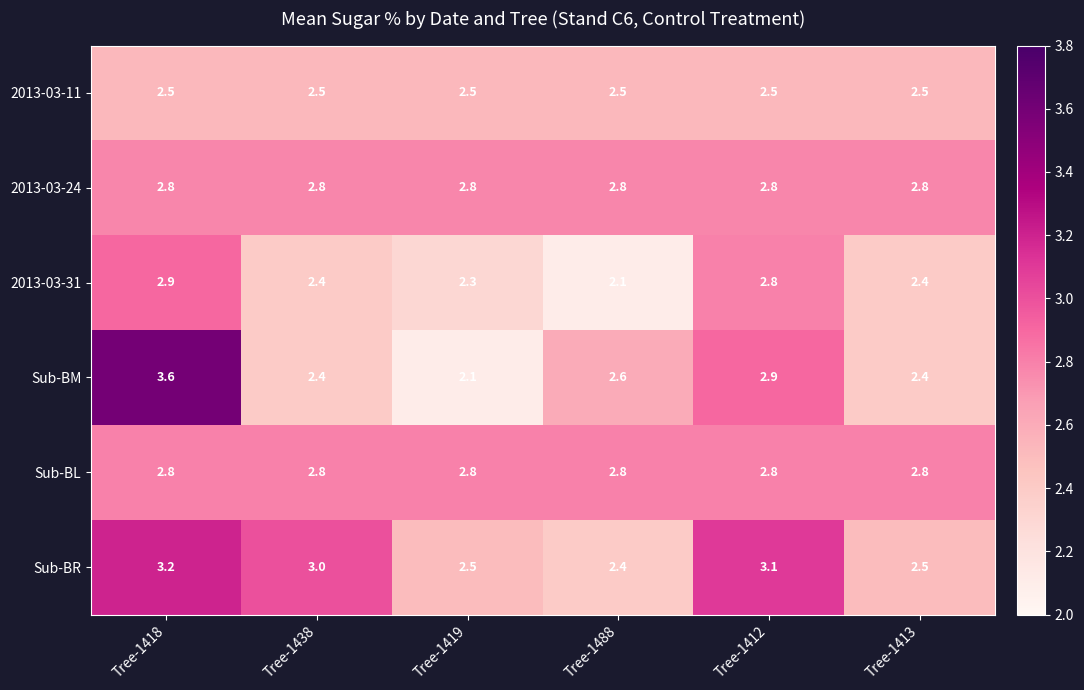

Which series has the widest spread of values?

Sub-BM